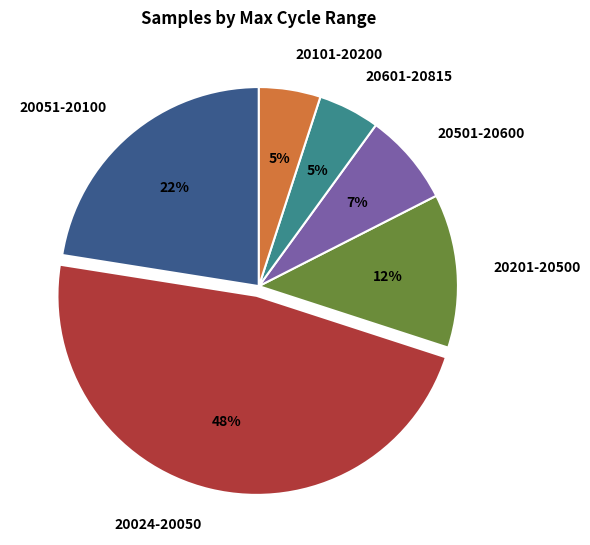

Which category has the biggest portion of the pie?

20024-20050